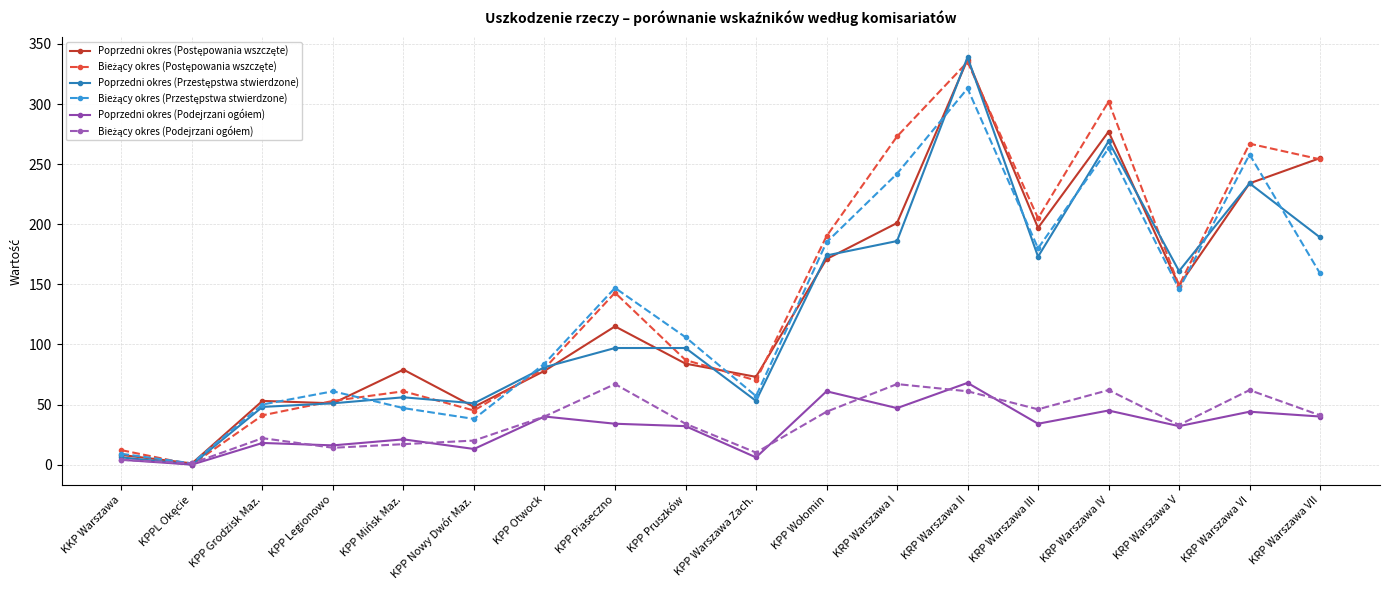

What is the maximum value shown in the chart?

339